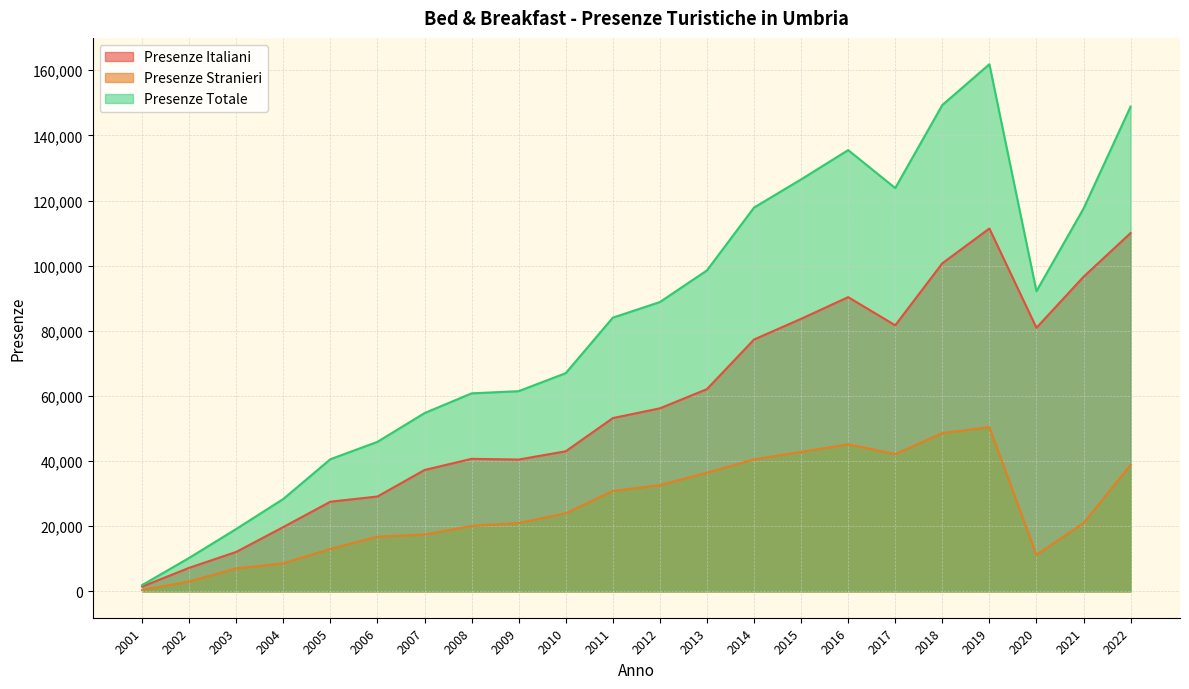

Reading right to left, extract all data points from this chart.

Presenze Italiani: 110020	96586	80932	111422	100730	81696	90343	83686	77327	62101	56202	53207	43014	40477	40699	37268	29129	27537	19753	12116	7233	1461
Presenze Stranieri: 38824	20942	11238	50431	48597	42141	45150	42811	40517	36455	32630	30834	23988	20996	20101	17472	16784	13046	8621	7048	3047	458
Presenze Totale: 148844	117528	92170	161853	149327	123837	135493	126497	117844	98556	88832	84041	67002	61473	60800	54740	45913	40583	28374	19164	10280	1919